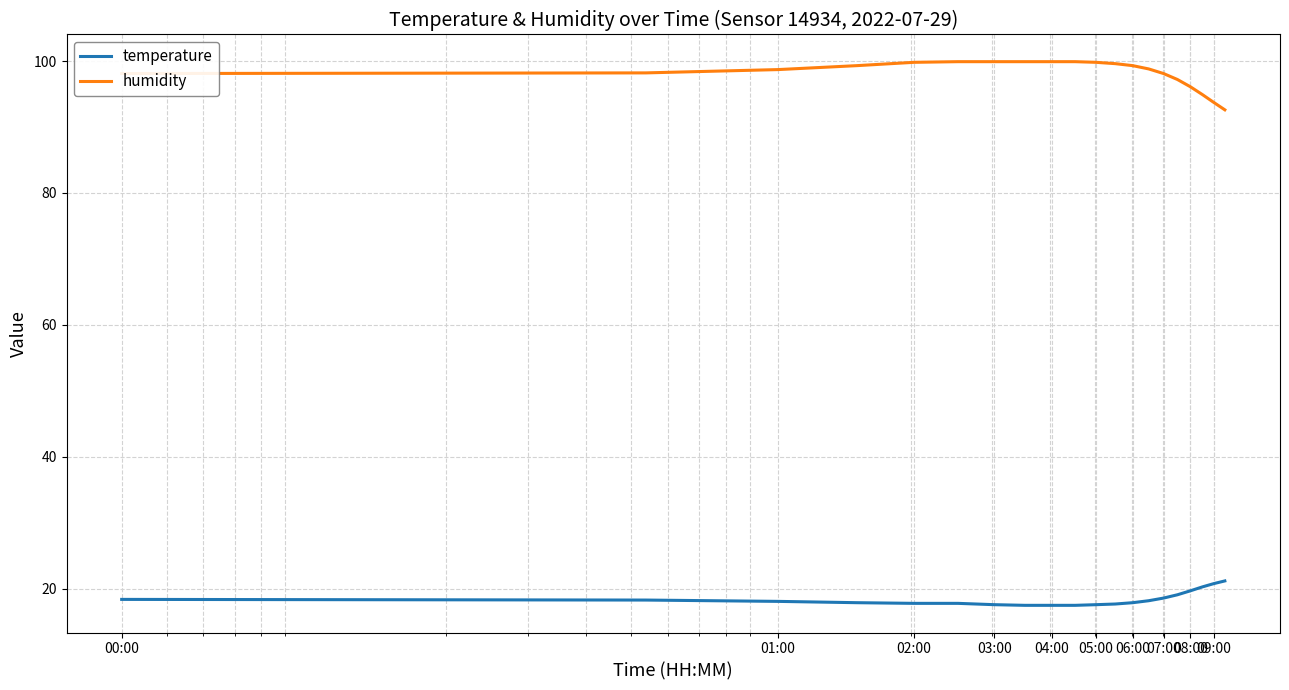

Which series has the largest total across all categories?

humidity